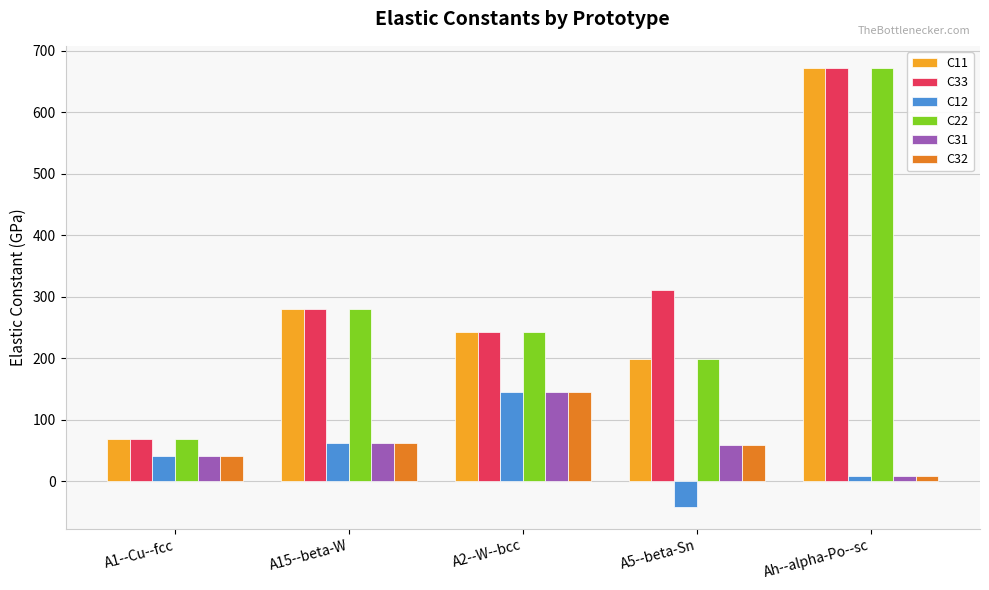

What is the total value across all series at A5--beta-Sn?

783.1